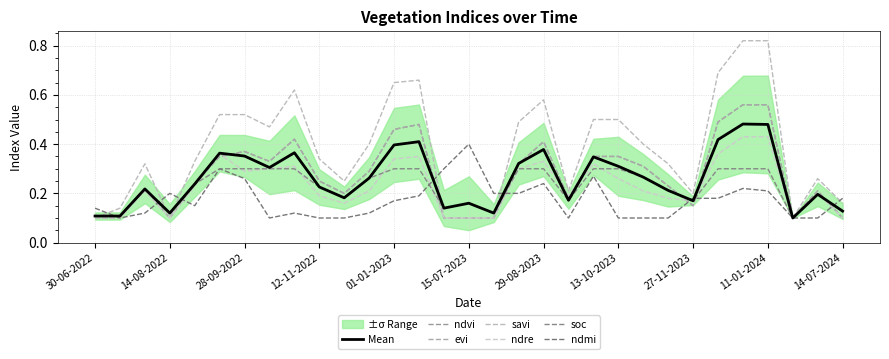

What is the label of the 20th point from the right?

12-12-2022